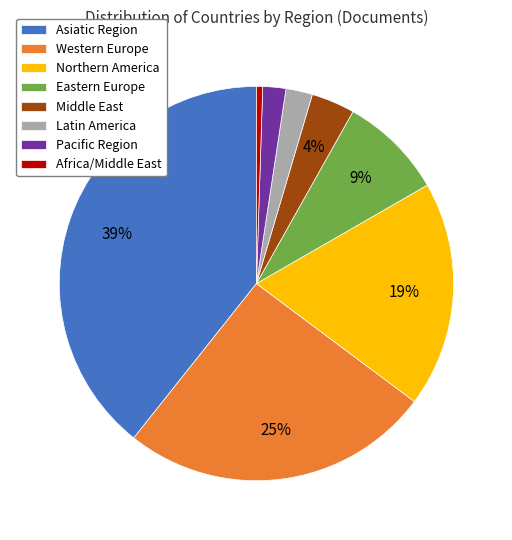

Is there a majority slice in this chart?

No